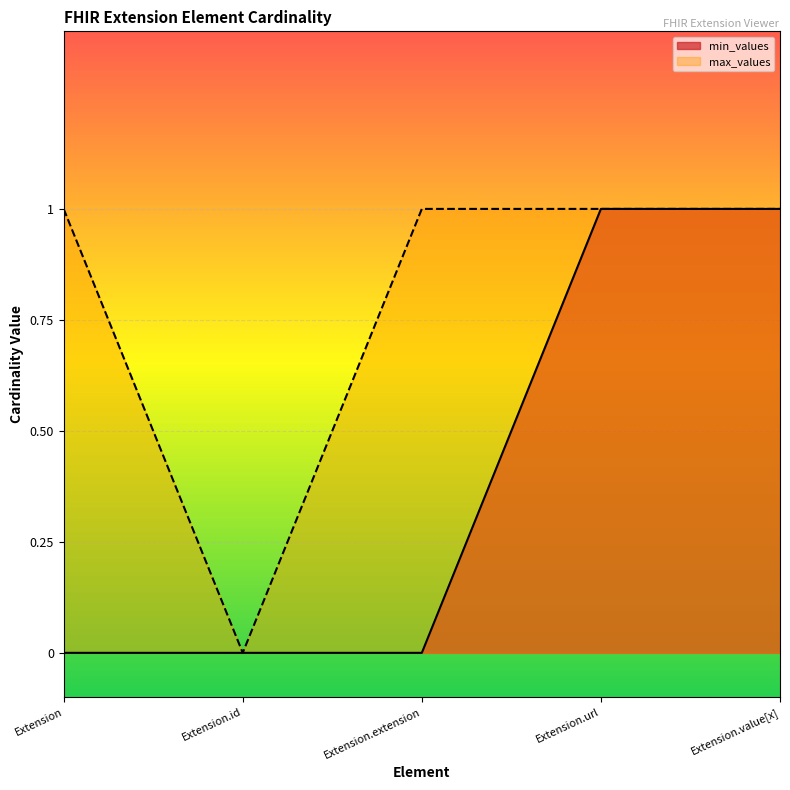

Between Extension.value[x] and Extension.id, which is larger?

Extension.value[x]